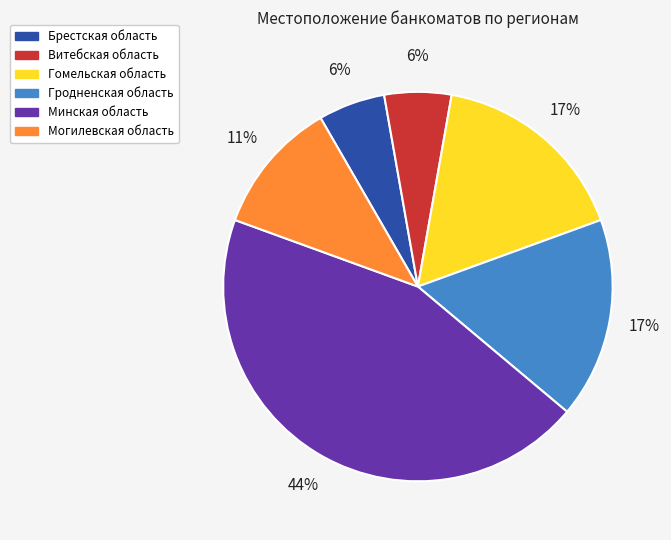

Is there any slice that represents more than half of the pie?

No